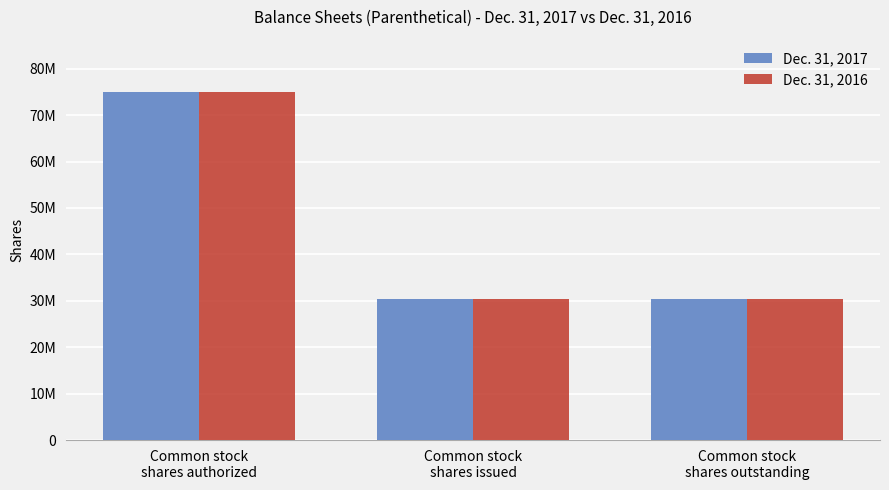

Which series has the widest spread of values?

Dec. 31, 2017